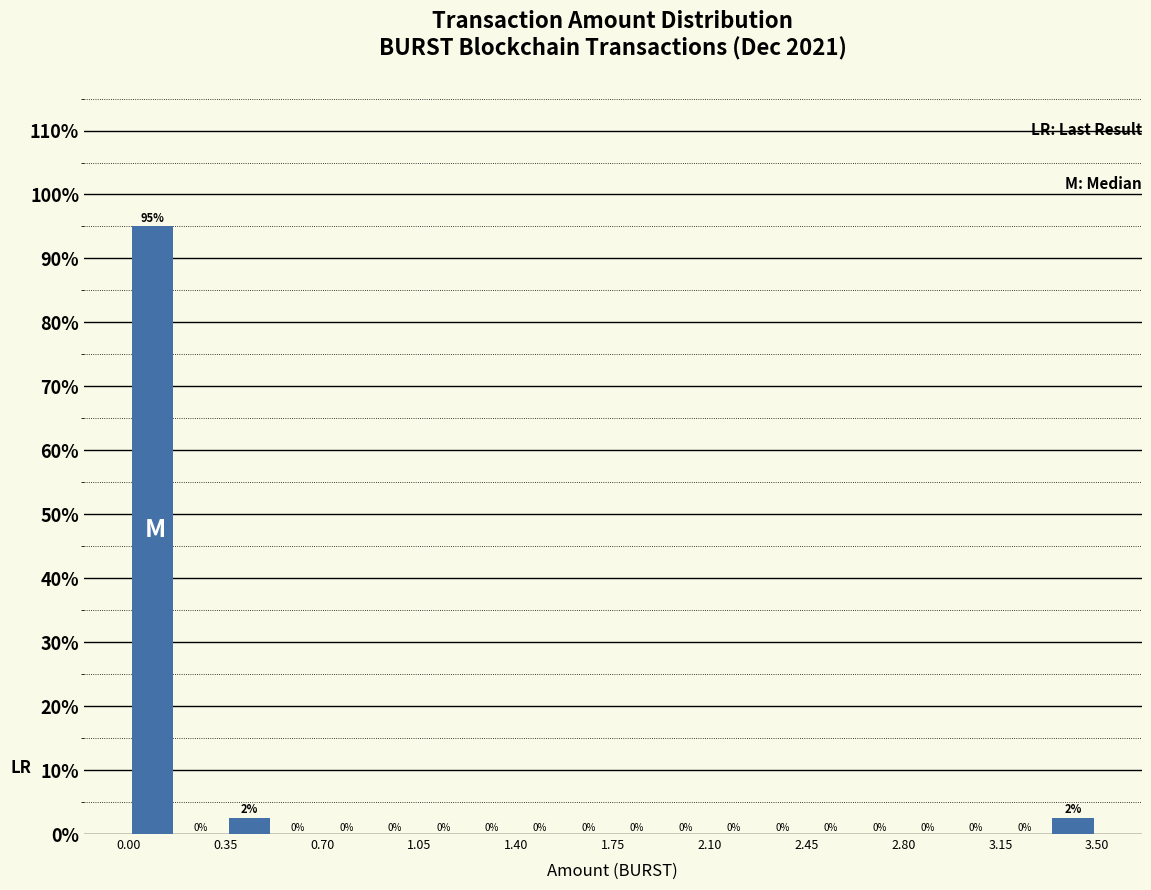

Read against the x-axis, roughly where is the centre of the tallest bar?

0.10